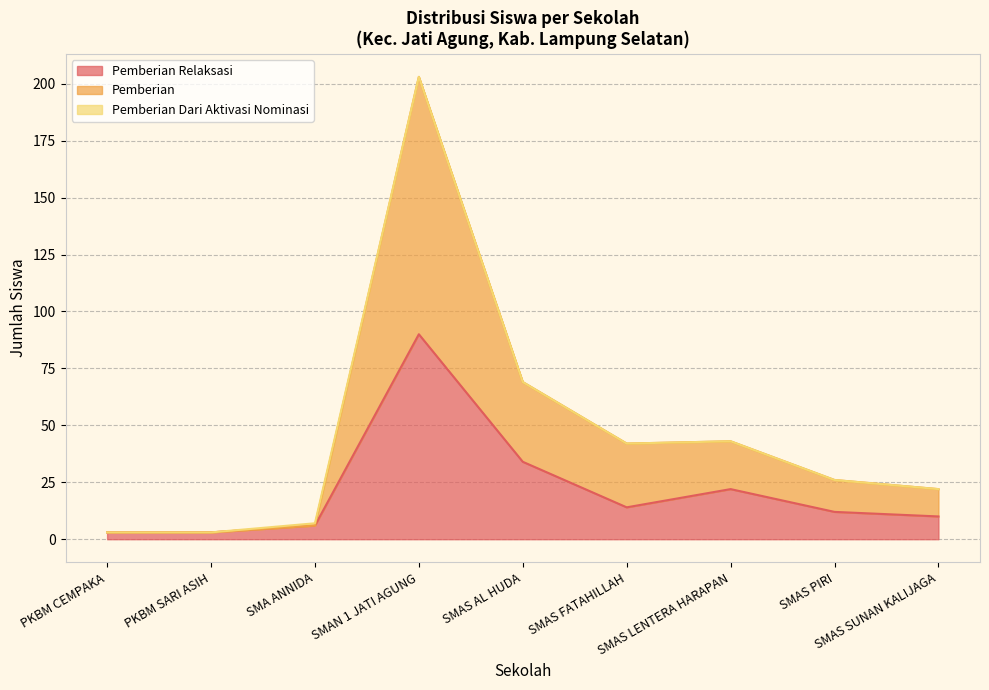

At which label does Pemberian Relaksasi (Dana) first exceed 26?

SMAN 1 JATI AGUNG